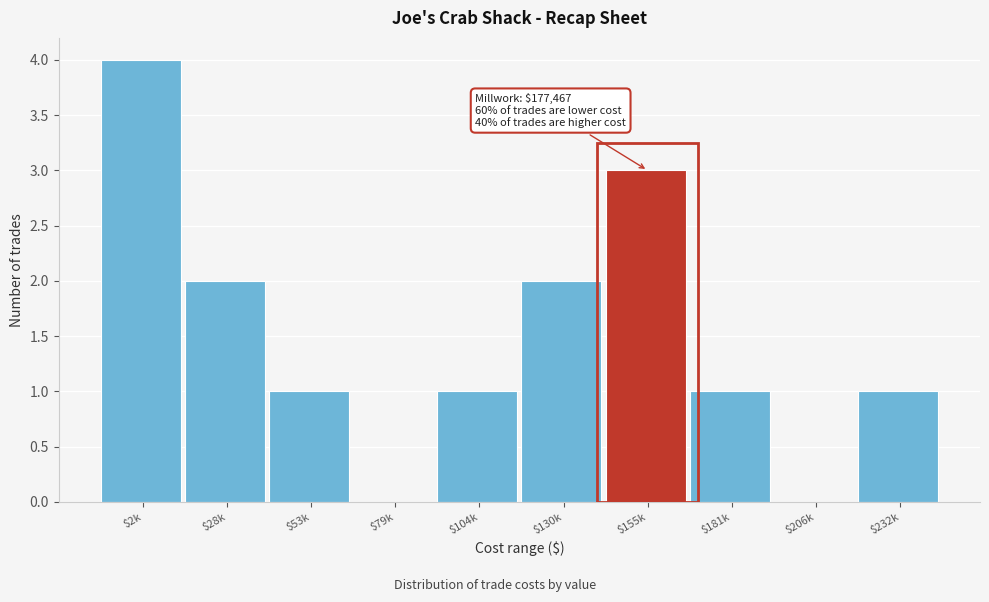

At which category does the chart reach its peak across all series?

$2k